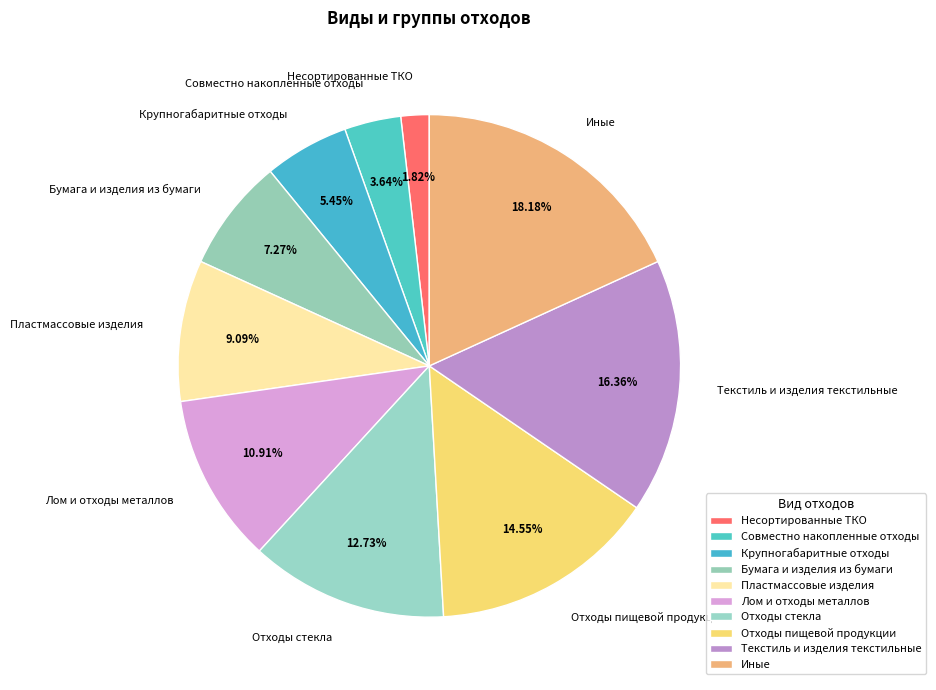

Approximately how many times larger is the value at Текстиль и изделия текстильные compared to Отходы пищевой продукции?

1.1